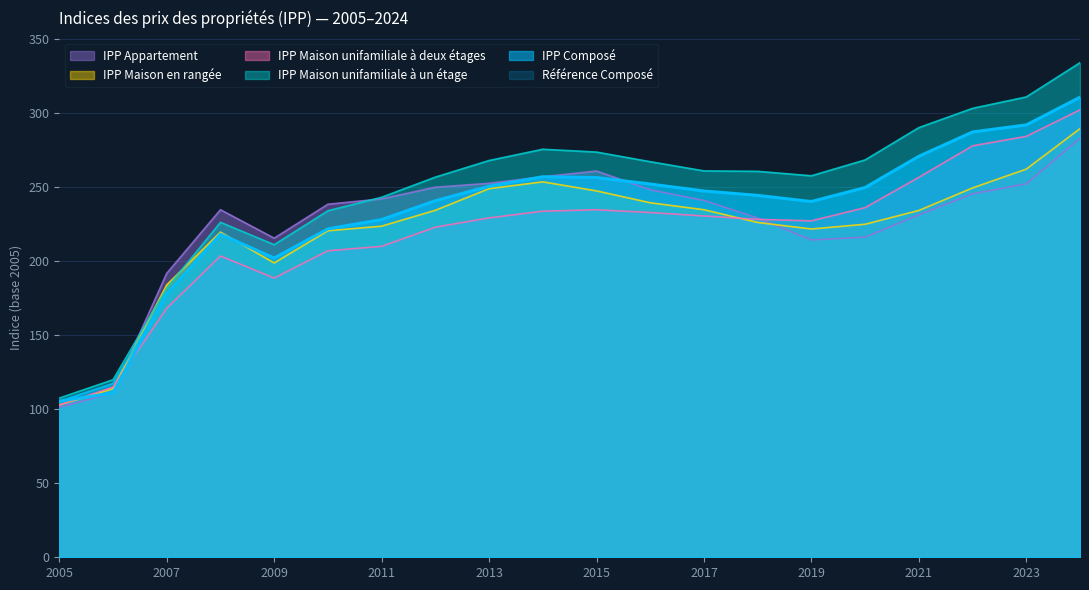

Is the value of IPP Composé at 2005 greater than the value of IPP Maison unifamiliale à un étage at 2007?

No